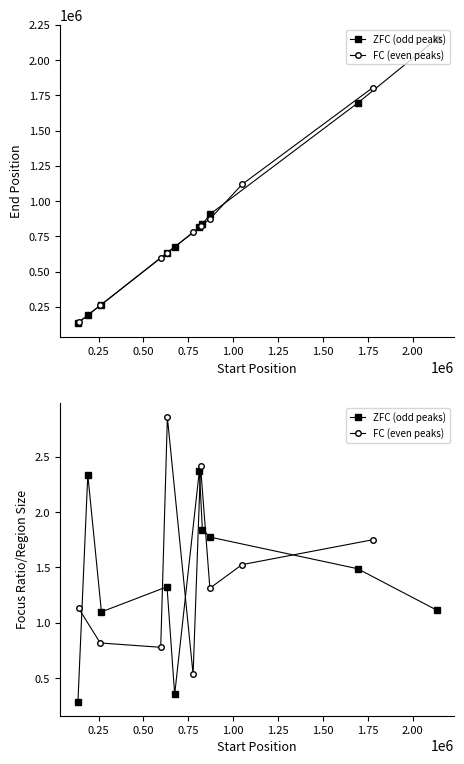

The value of End at 1694230 is 956919.6. True or false?

False